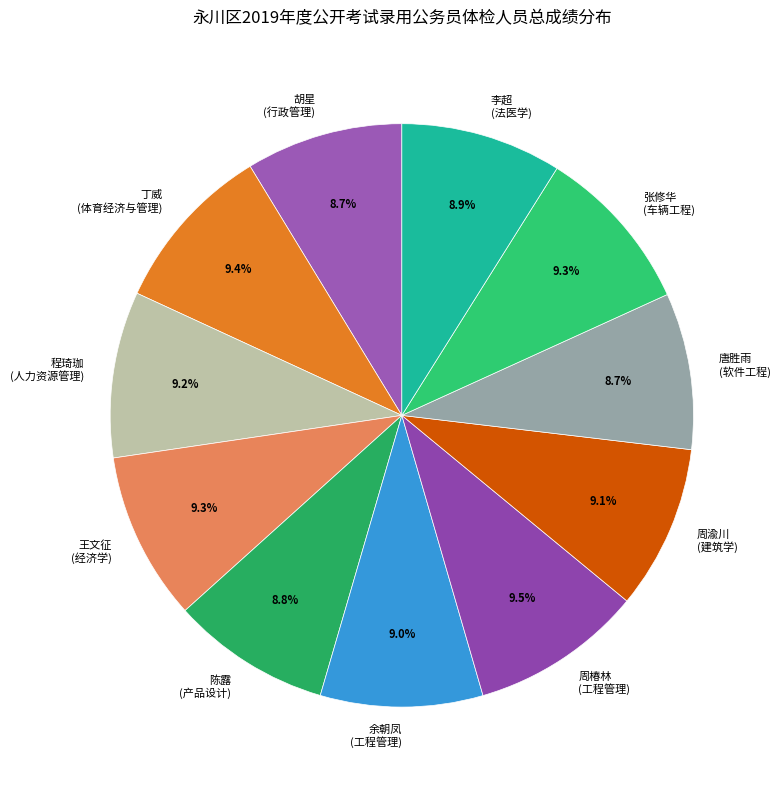

Approximately how many times larger is the value at 程琦珈 (人力资源管理) compared to 陈露 (产品设计)?

1.0